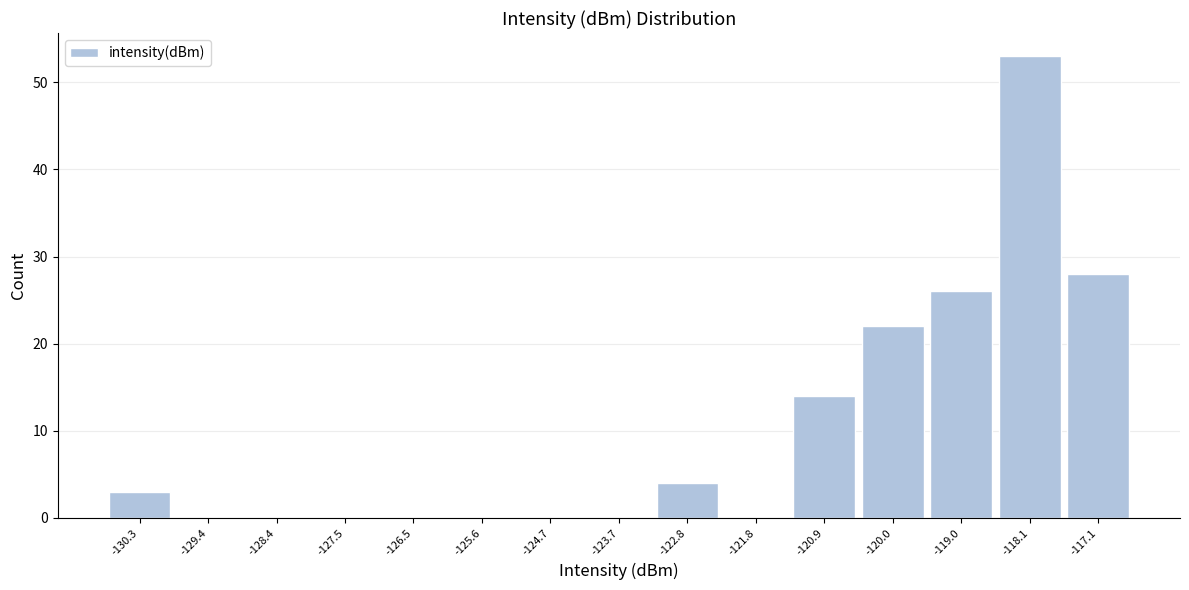

Reading left to right, transcribe this chart: for each bar, give the range it covers on the x-axis and its height. Neither the bar edges nor the heights are printed on the chart, so give them approximately, as read against the axes.

-130.8 to -129.8: 3
-129.8 to -128.9: 0
-128.9 to -128.0: 0
-128.0 to -127.0: 0
-127.0 to -126.1: 0
-126.1 to -125.1: 0
-125.1 to -124.2: 0
-124.2 to -123.3: 0
-123.3 to -122.3: 4
-122.3 to -121.4: 0
-121.4 to -120.4: 14
-120.4 to -119.5: 22
-119.5 to -118.6: 26
-118.6 to -117.6: 53
-117.6 to -116.7: 28